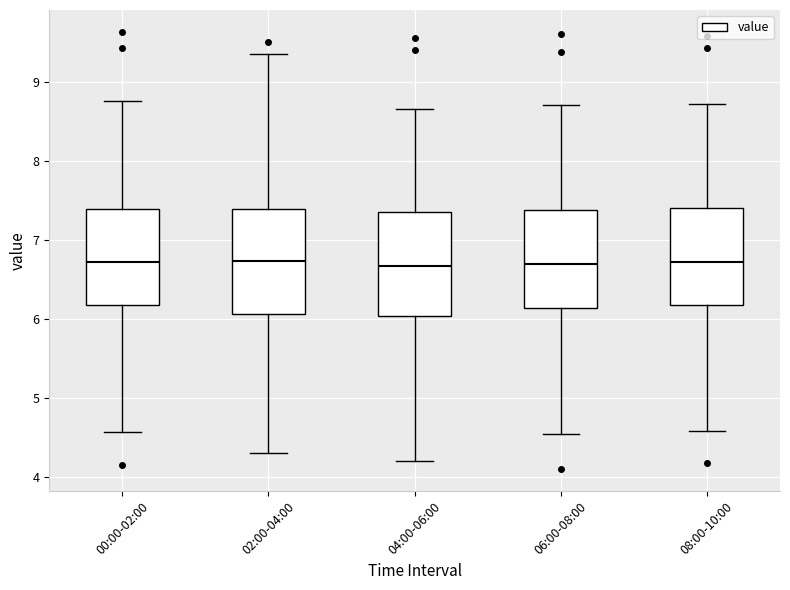

Where is the lower edge of the box for 00:00-02:00 on the y-axis? The values are not printed on the chart, so give them approximately, as read against the axis.

6.2